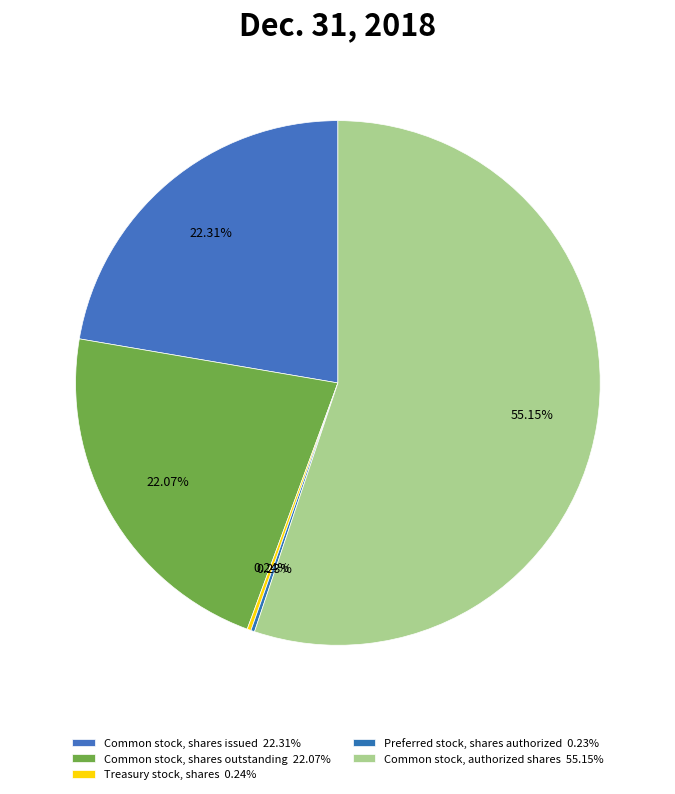

Rank the categories by value from highest to lowest.

Common stock, authorized shares, Common stock, shares issued, Common stock, shares outstanding, Treasury stock, shares, Preferred stock, shares authorized